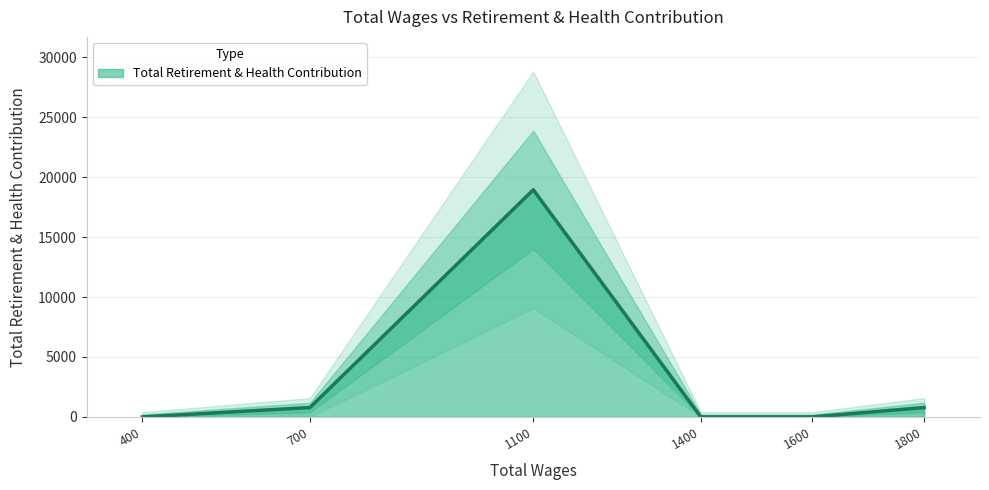

The value of Total Retirement & Health Contribution at 1800 is 782. True or false?

True